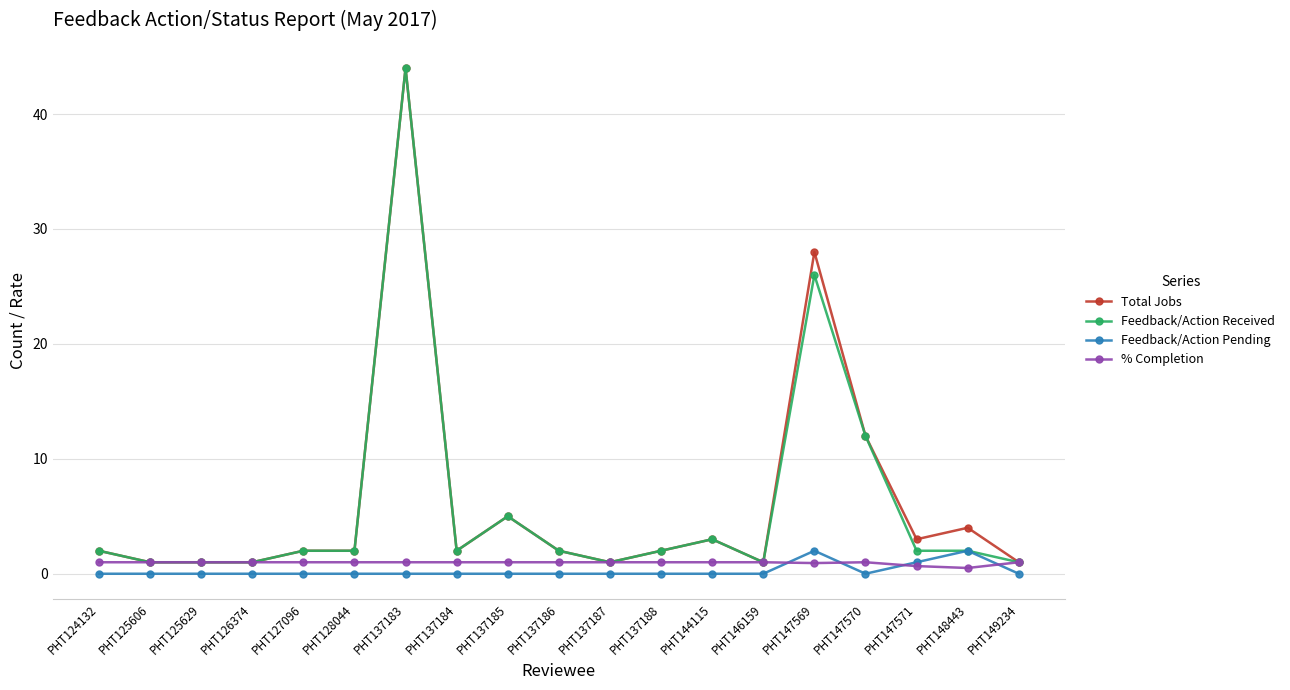

Is the value of Total Jobs at PHT128044 greater than the value of % Completion at PHT137188?

Yes